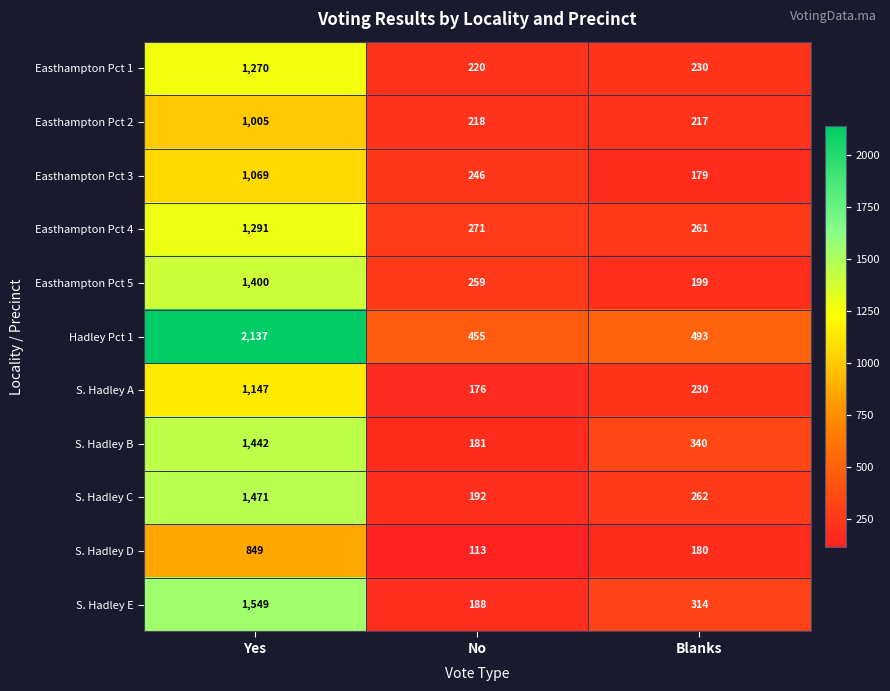

Where is Easthampton Pct 3 nearest to the value 624?

No